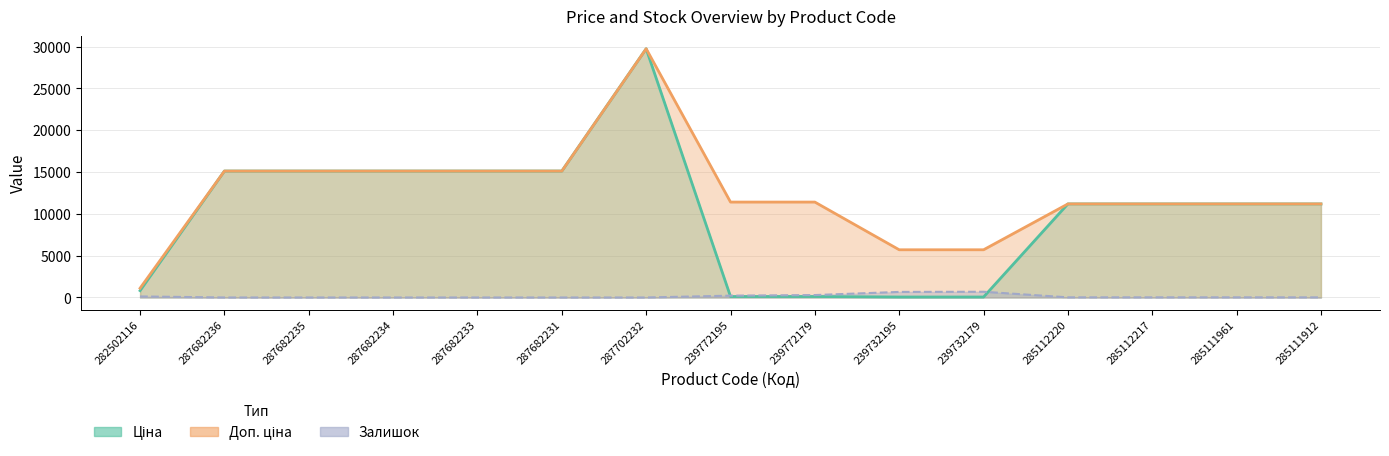

Rank the categories by Залишок value from lowest to highest.

287682236, 287682235, 287682234, 287682233, 287682231, 287702232, 285111912, 285112220, 285112217, 285111961, 282502116, 239772195, 239772179, 239732195, 239732179